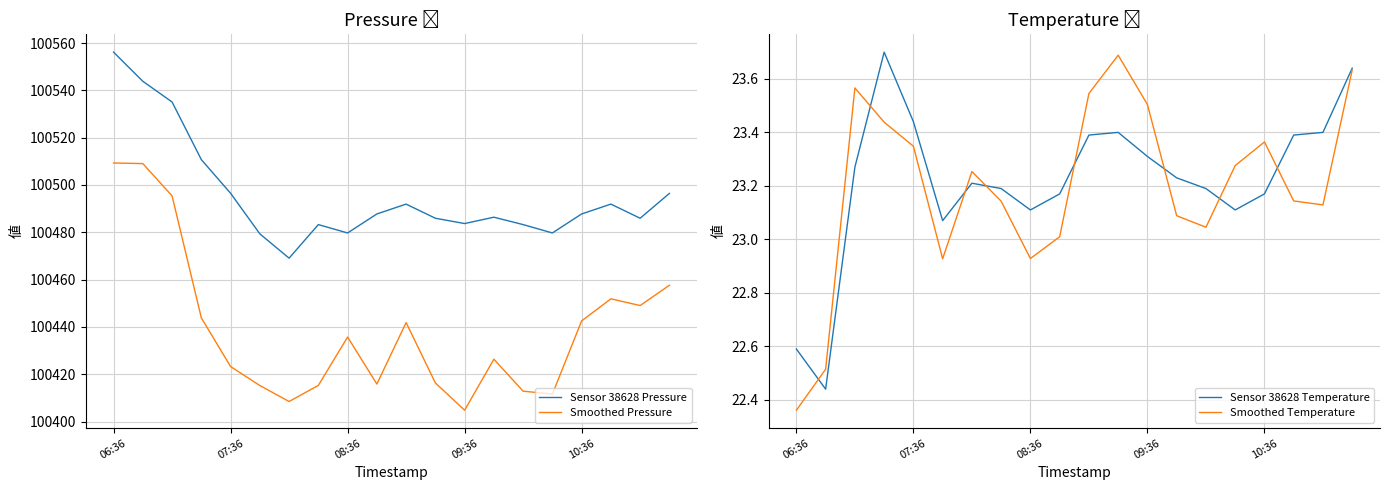

What is the label of the 6th point from the right?

14